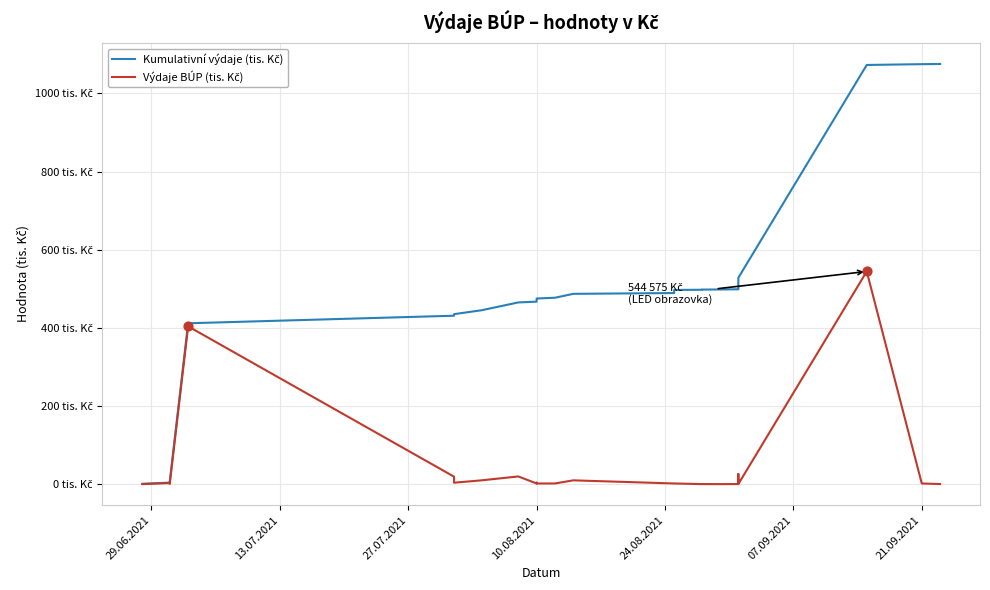

Which series has the widest spread of Y values?

Kumulativní výdaje (tis. Kč)